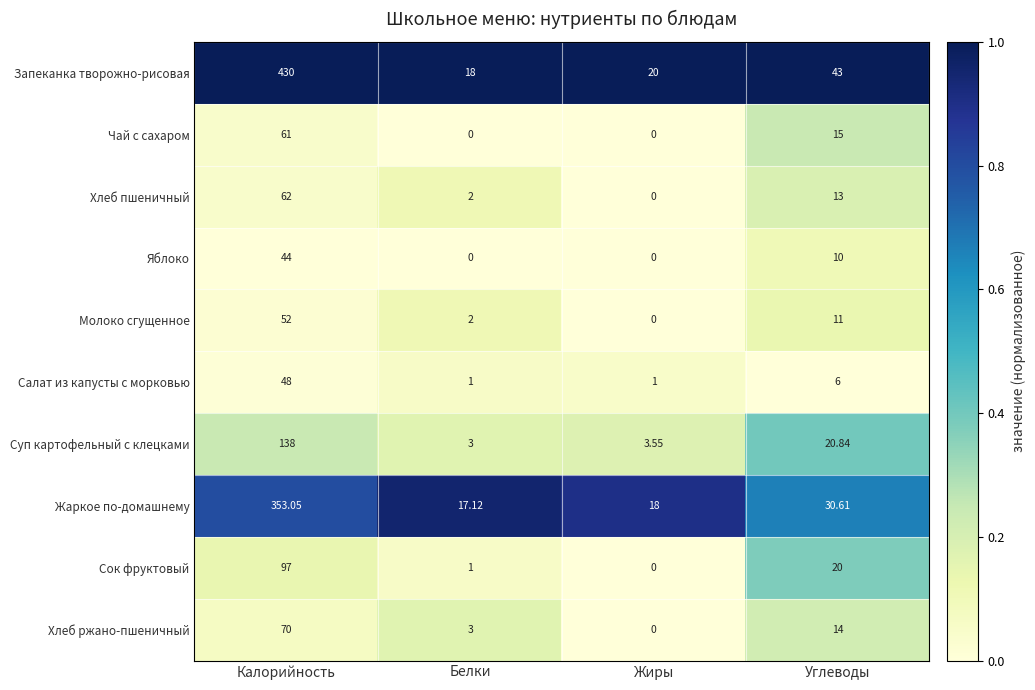

How many series are shown in this chart?

10